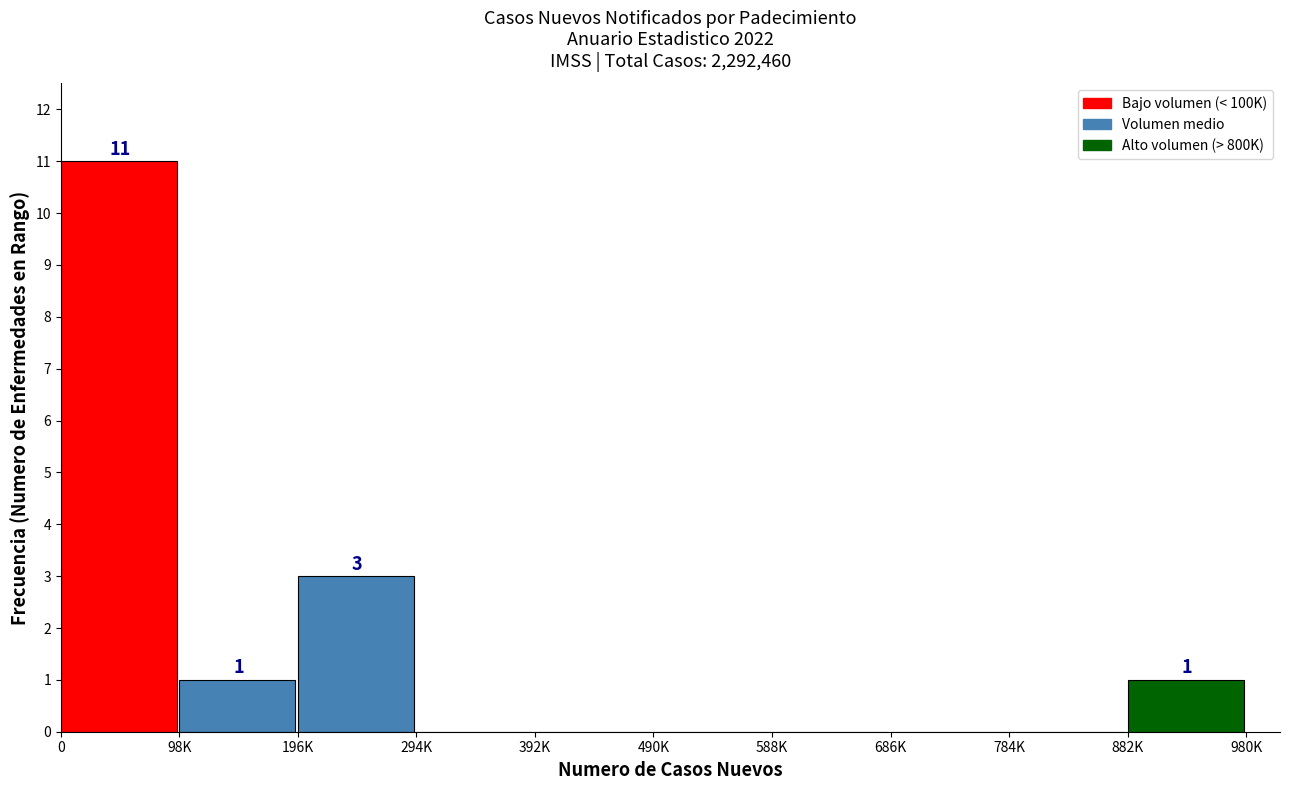

Reading right to left, list all the values displayed in this chart.

882K=1	784K=0	686K=0	588K=0	490K=0	392K=0	294K=0	196K=3	98K=1	0=11